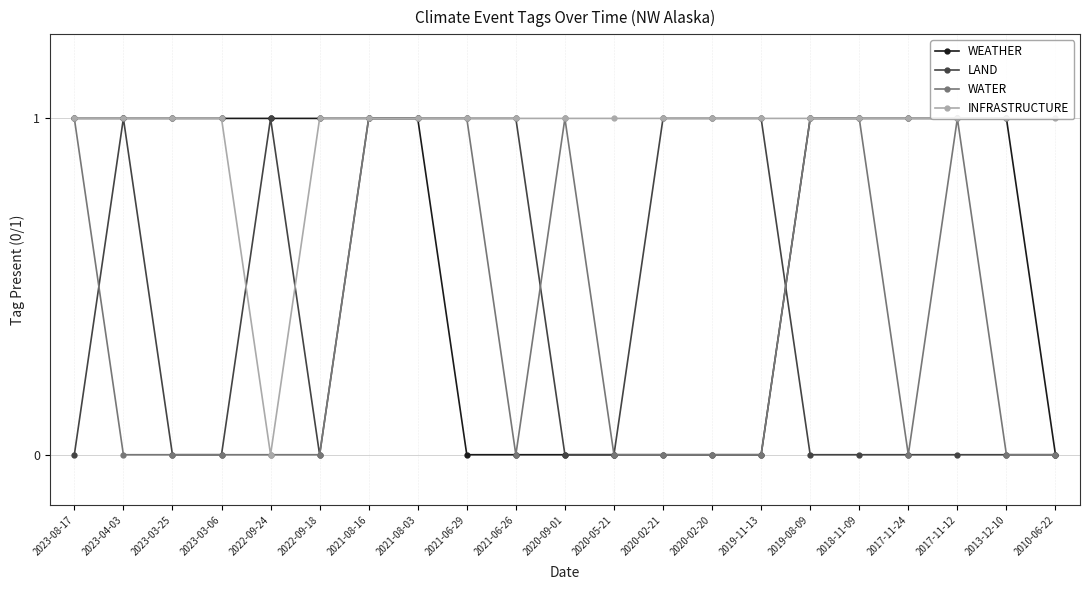

Does the chart have visible grid lines?

Yes